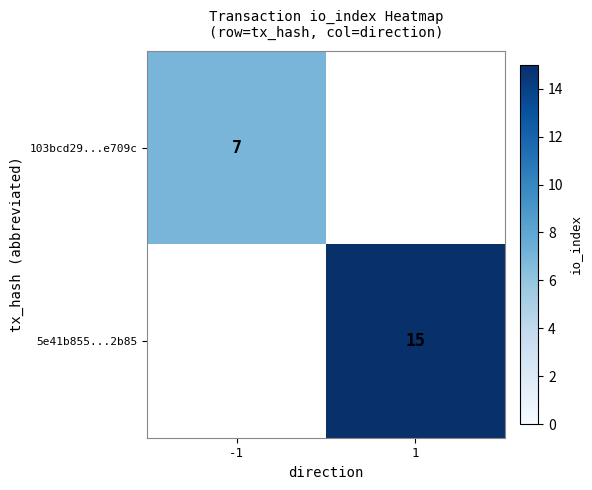

At which category is the sum across all series the highest?

1